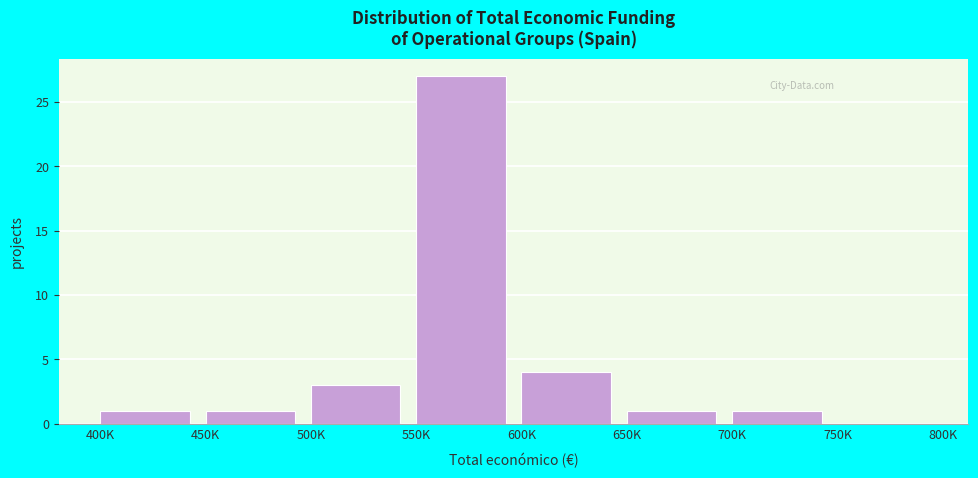

Reading left to right, list all the values displayed in this chart.

400K=1	450K=1	500K=3	550K=27	600K=4	650K=1	700K=1	750K=0